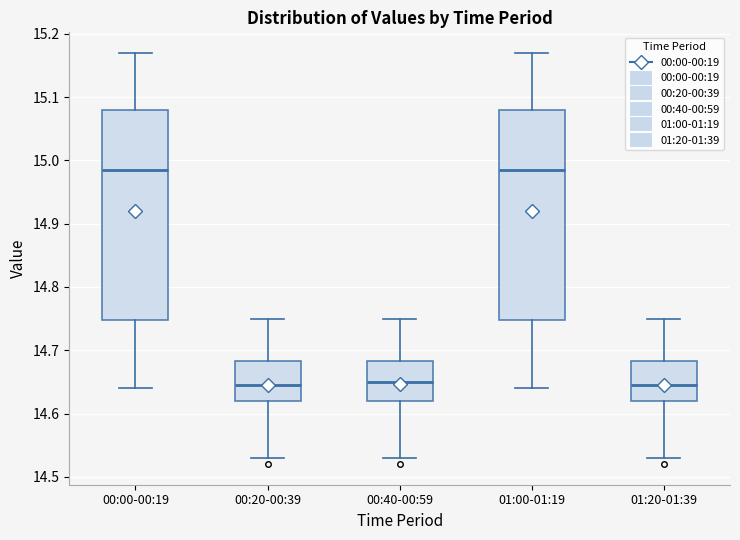

Reading left to right, transcribe this box plot: for each box, give where its median line is, the range the box spans, and where its two whiskers end, as read against the y-axis. The values are not printed on the chart, so give them approximately, as read against the axis.

00:00-00:19: median 14.99, box 14.75 to 15.08, whiskers 14.64 to 15.17
00:20-00:39: median 14.65, box 14.62 to 14.68, whiskers 14.53 to 14.75
00:40-00:59: median 14.65, box 14.62 to 14.68, whiskers 14.53 to 14.75
01:00-01:19: median 14.99, box 14.75 to 15.08, whiskers 14.64 to 15.17
01:20-01:39: median 14.65, box 14.62 to 14.68, whiskers 14.53 to 14.75